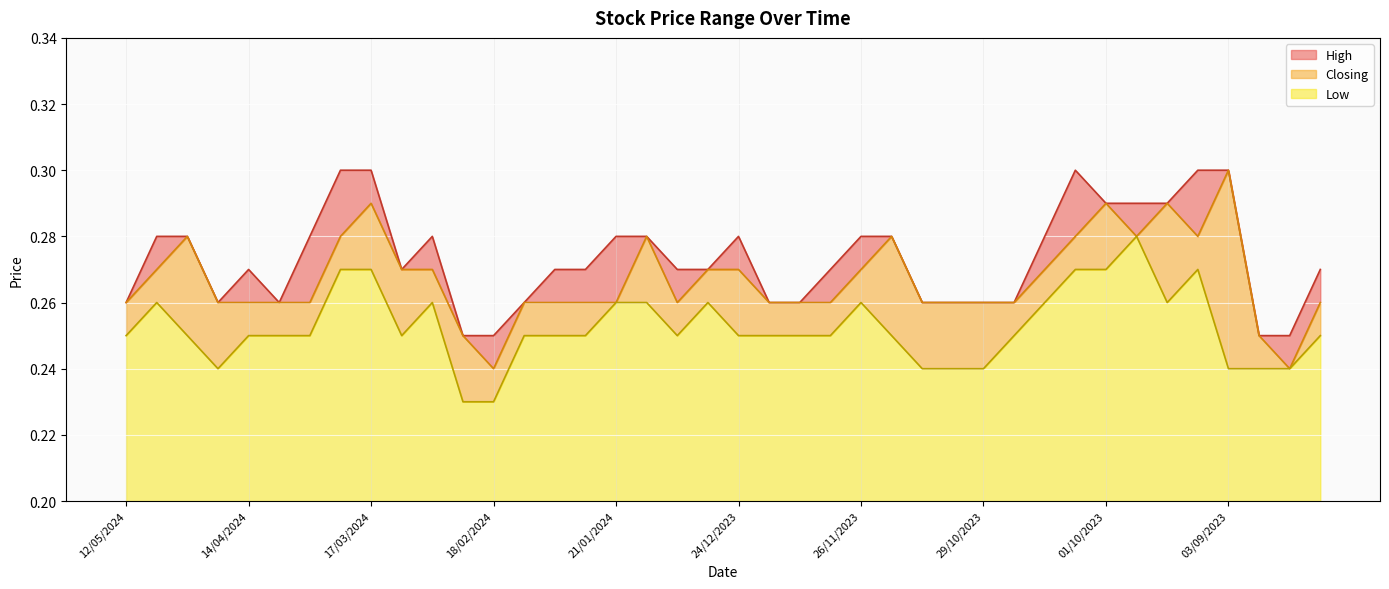

How many interior local peaks does the Closing series have?

7